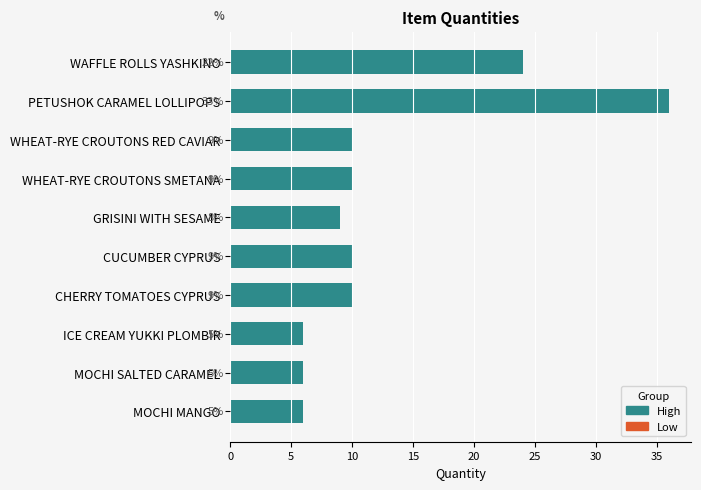

How many bars are there in total?

10